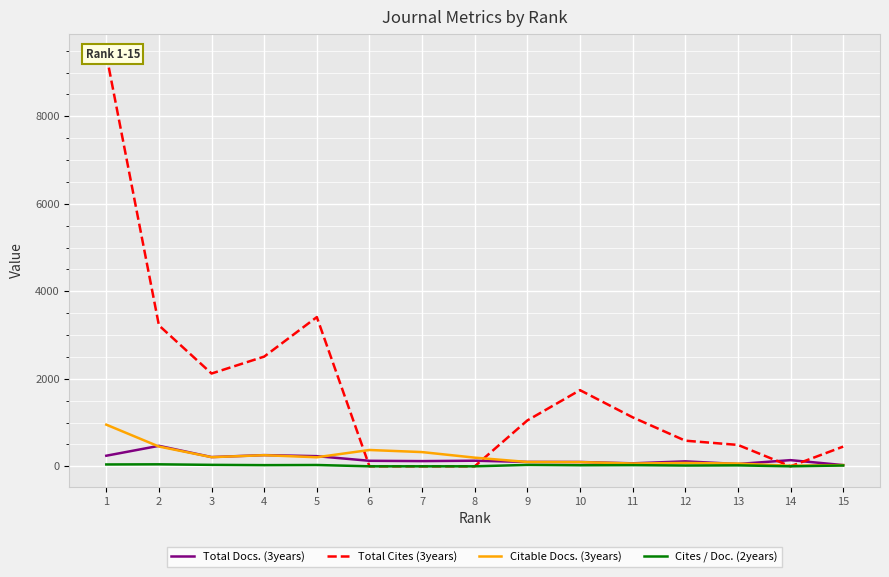

What is the value of the Total Cites (3years) point at the 13th from the left?

489.0